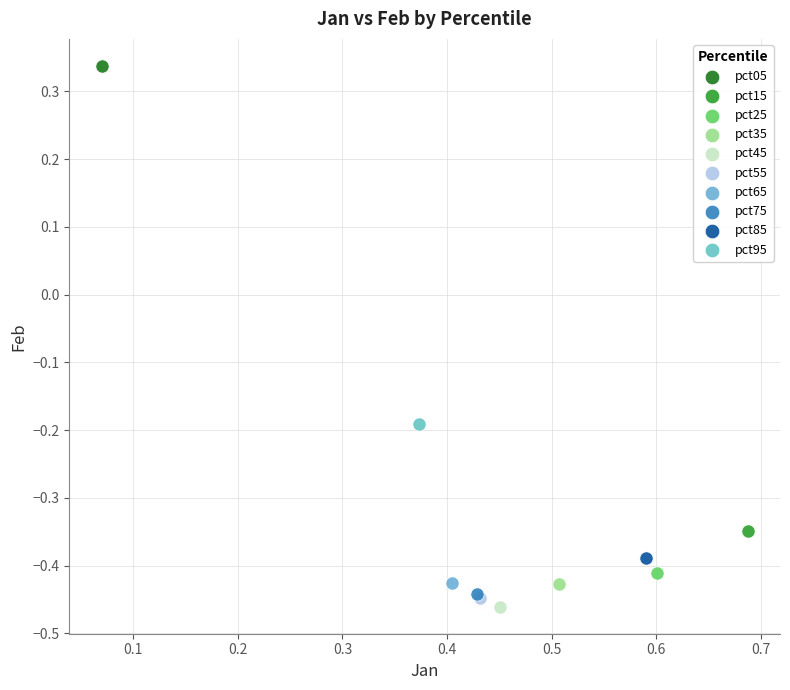

Which series reaches the minimum Y coordinate?

pct45